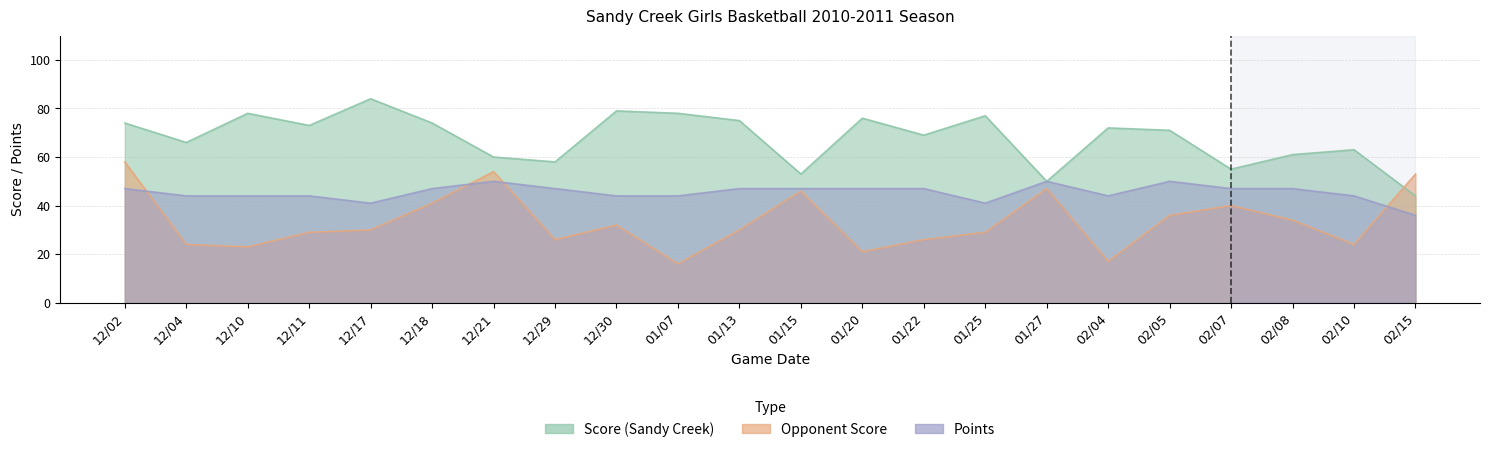

Is the value of Points at 01/20 greater than the value of Score (Sandy Creek) at 12/18?

No